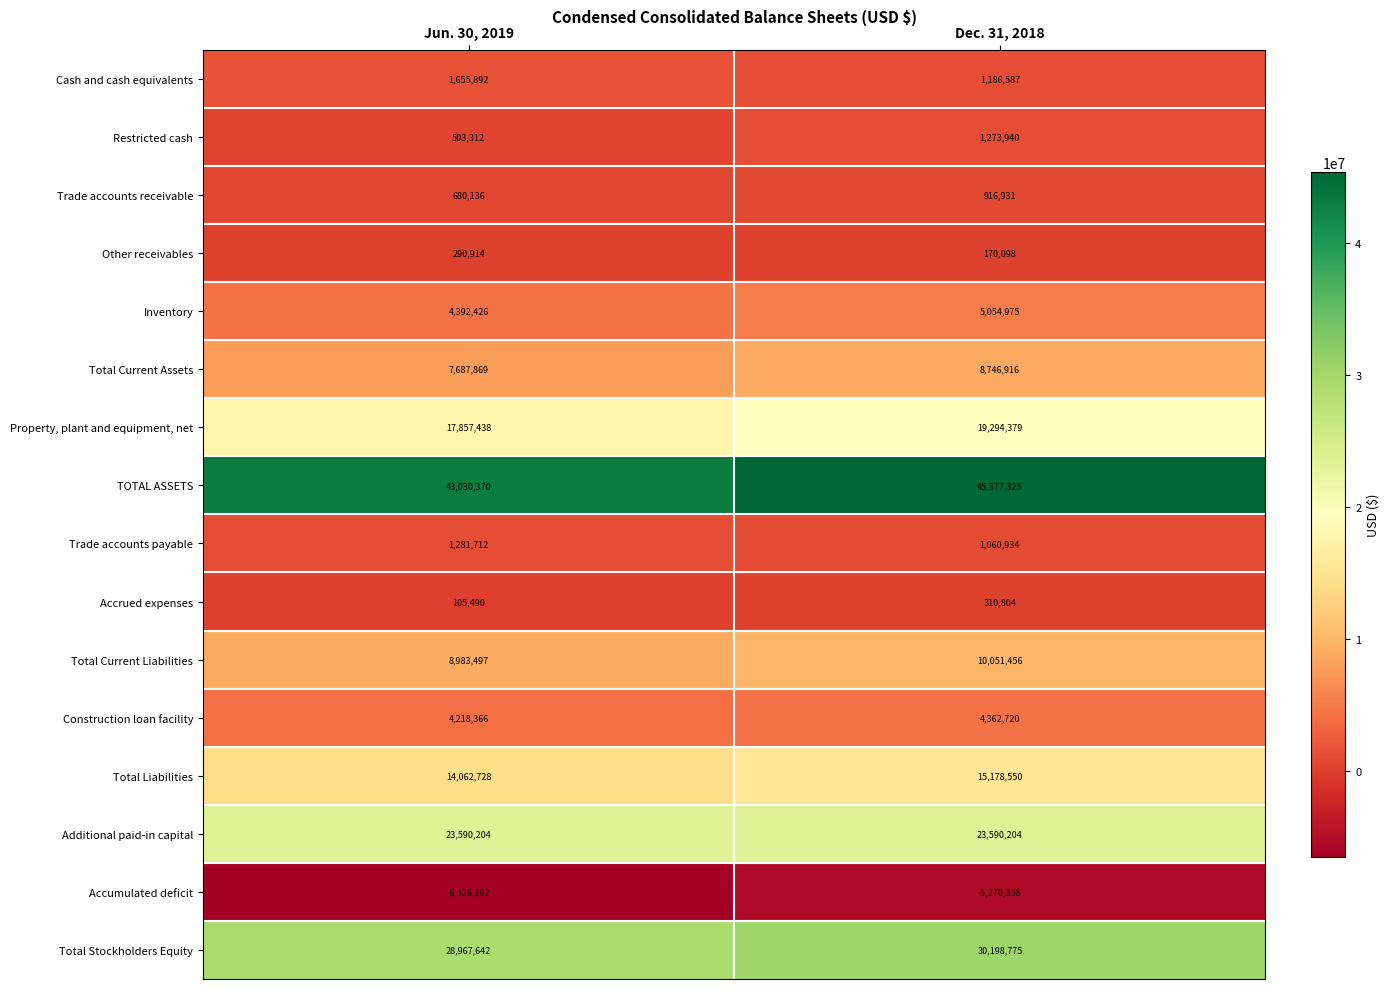

True or false: Other receivables has a value of 260035 at Dec. 31, 2018.

False